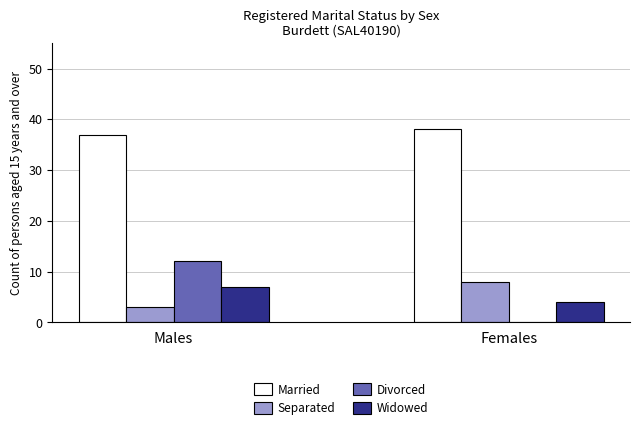

Which series has the largest total across all categories?

Married